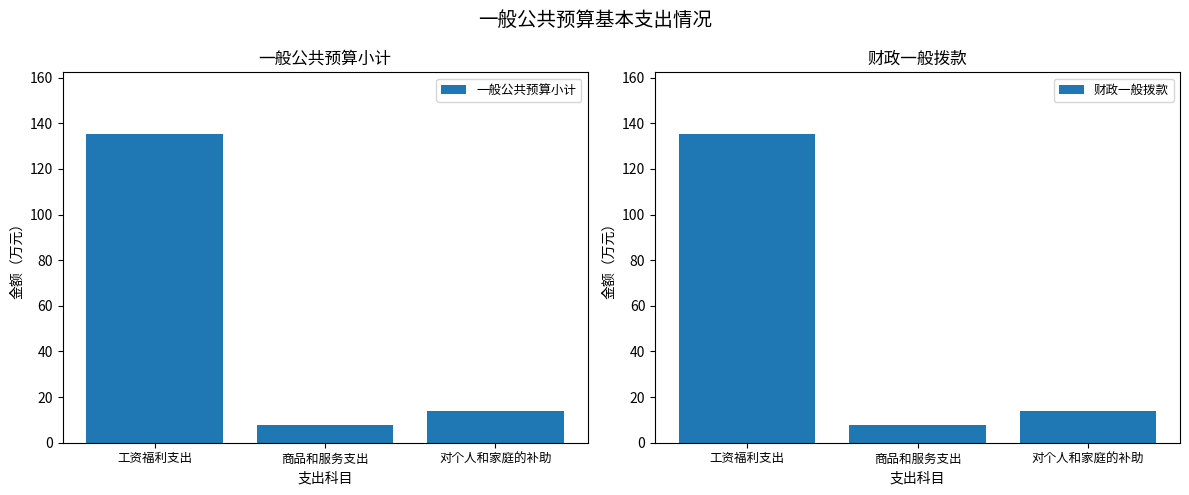

Is the value of 一般公共预算小计 at 工资福利支出 greater than the value of 财政一般拨款 at 工资福利支出?

No